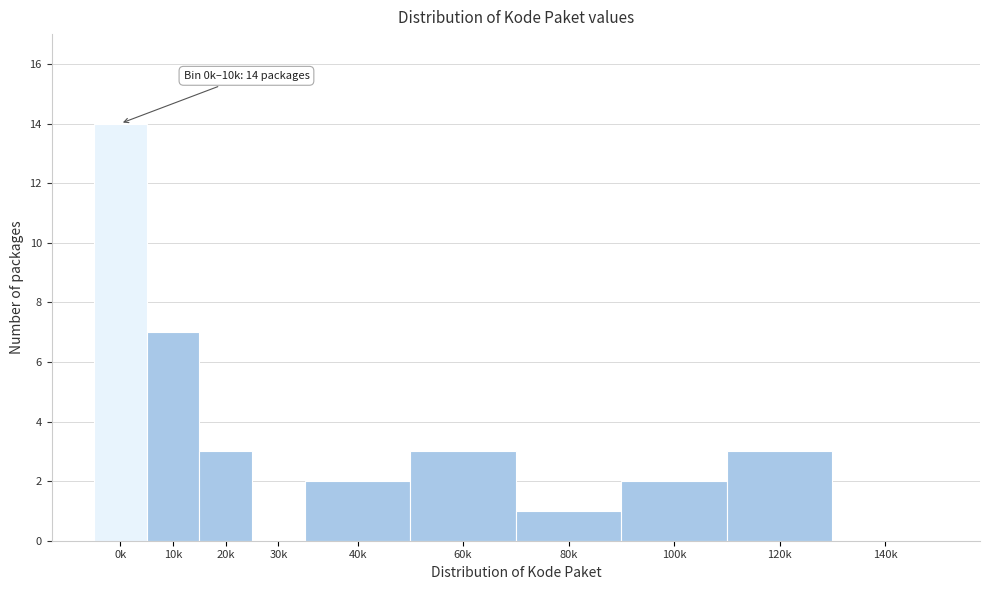

Reading left to right, extract all data points from this chart.

0k=14	10k=7	20k=3	30k=0	40k=2	60k=3	80k=1	100k=2	120k=3	140k=0